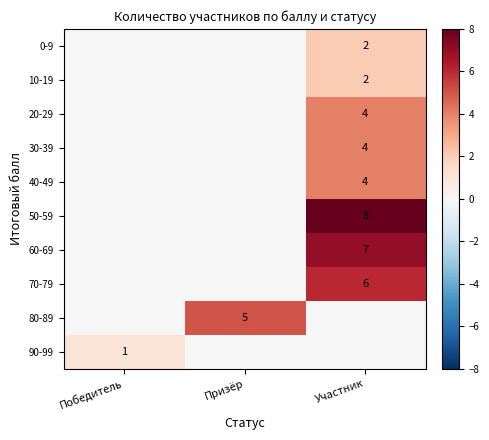

The value of 50-59 at Участник is 3. True or false?

False